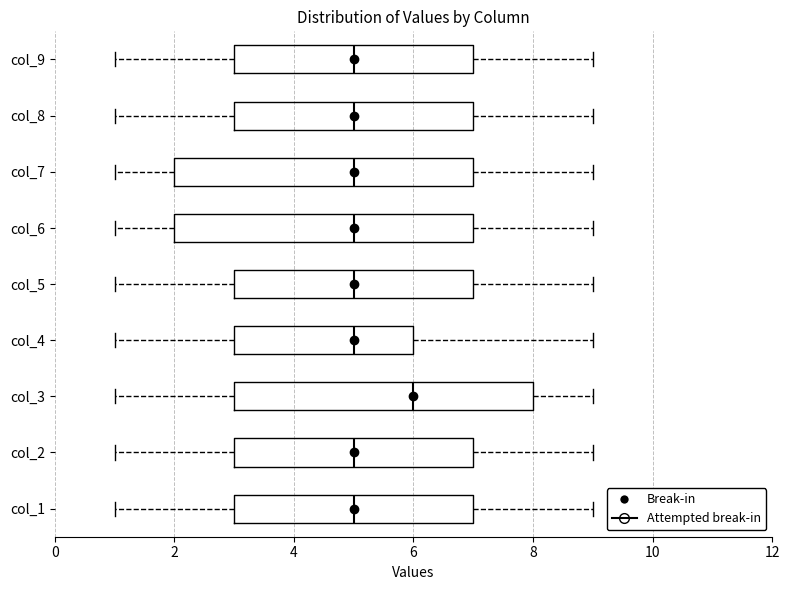

Where is the left edge of the box for col_8 on the x-axis? The values are not printed on the chart, so give them approximately, as read against the axis.

3